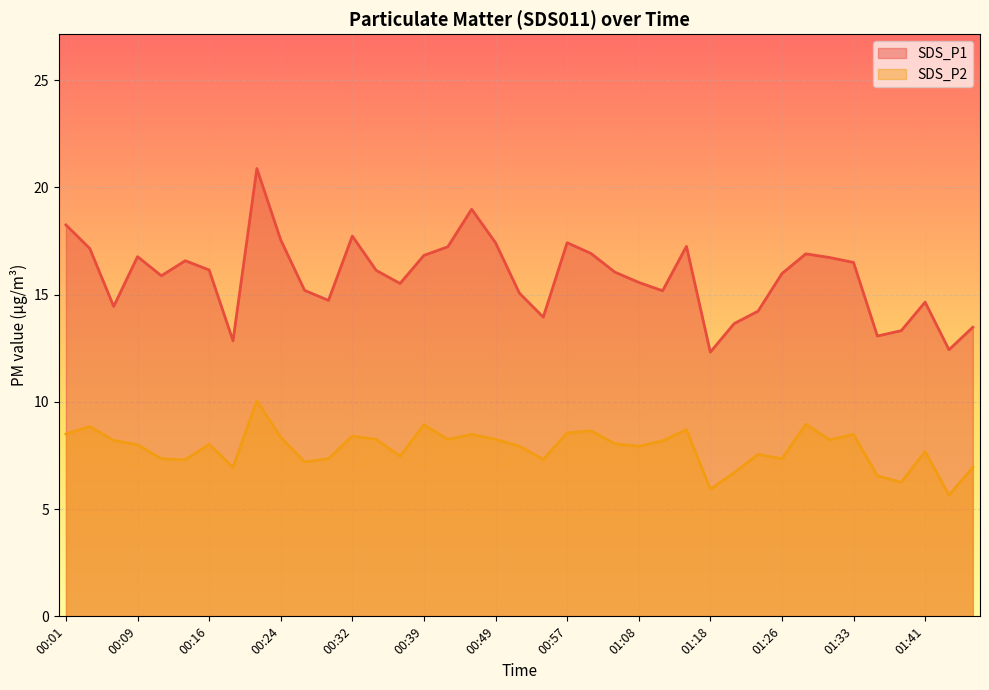

What is the value of the SDS_P1 point at the 30th from the left?

14.2